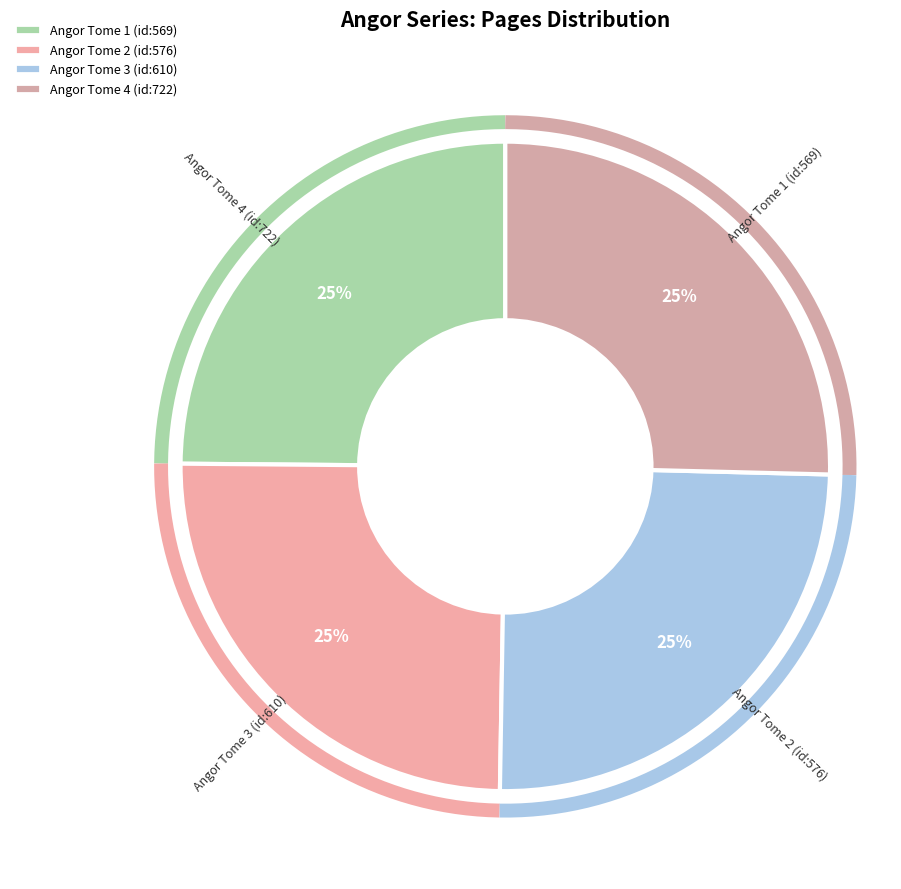

To the nearest percent, what portion does Angor Tome 2 (id:576) represent?

25%